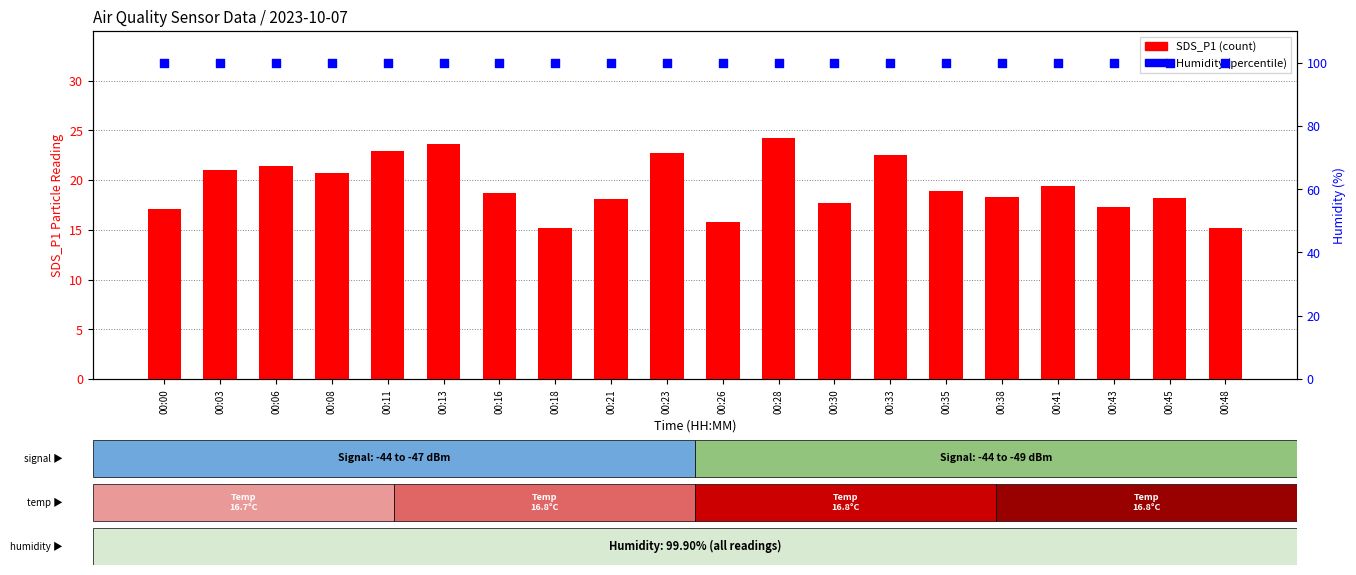

Which series has the largest total across all categories?

Humidity (%)